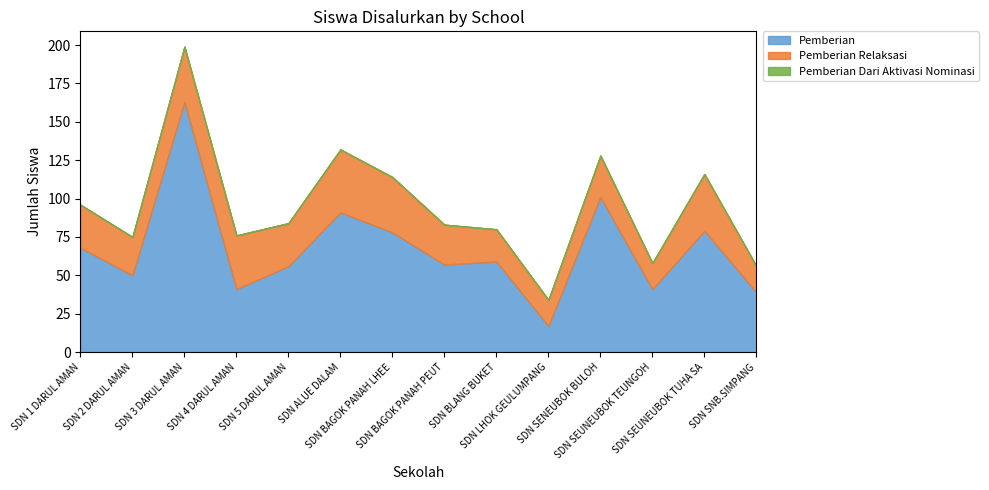

True or false: Pemberian Relaksasi has more than 0 interior local peaks.

True